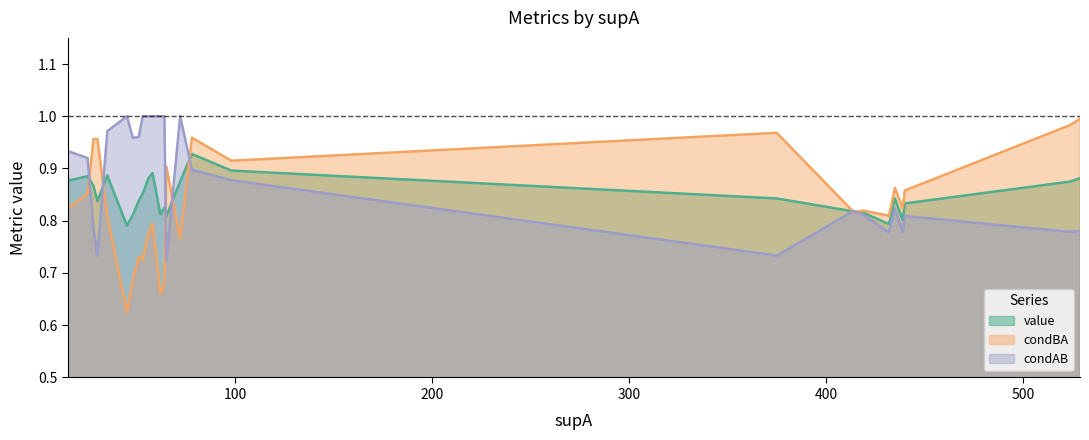

Does the chart display data point markers on the line(s)?

No